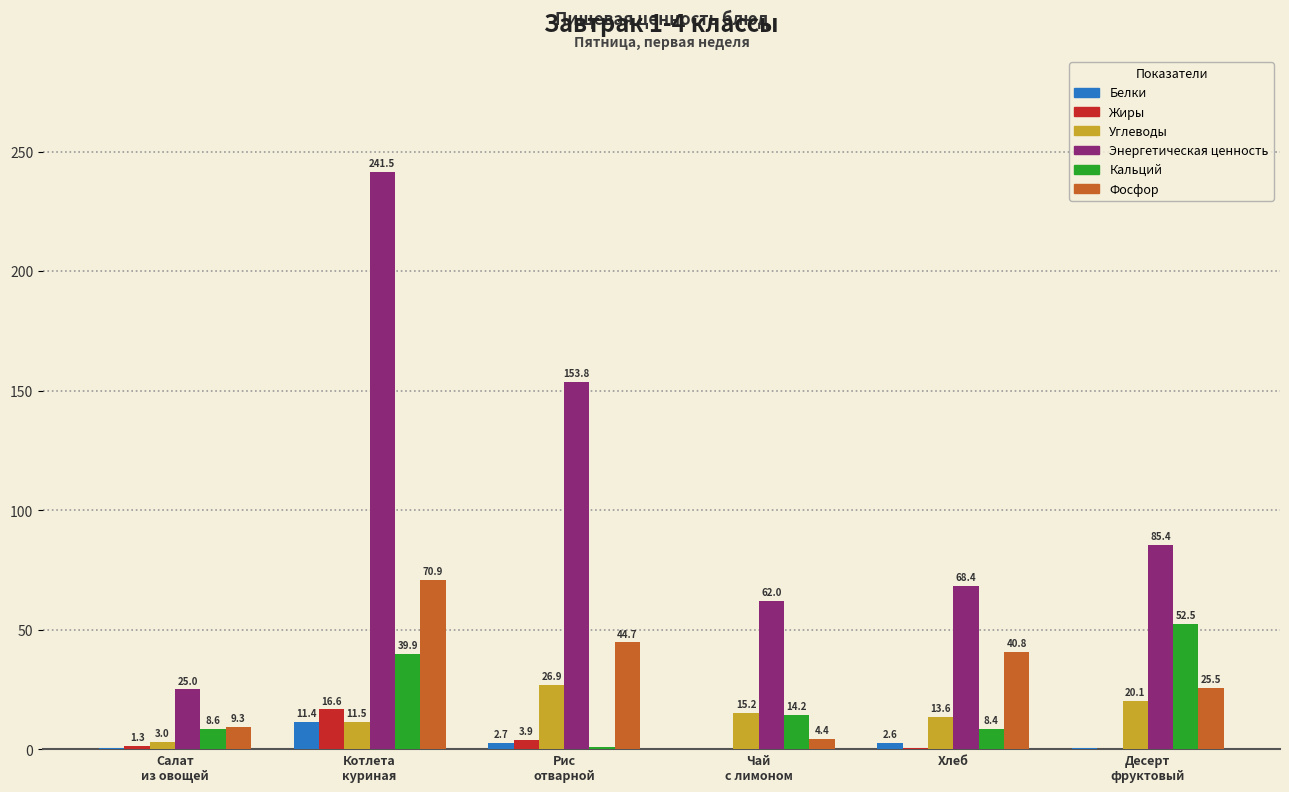

What is the difference between the Кальций values at Десерт
фруктовый and Котлета
куриная?

12.6